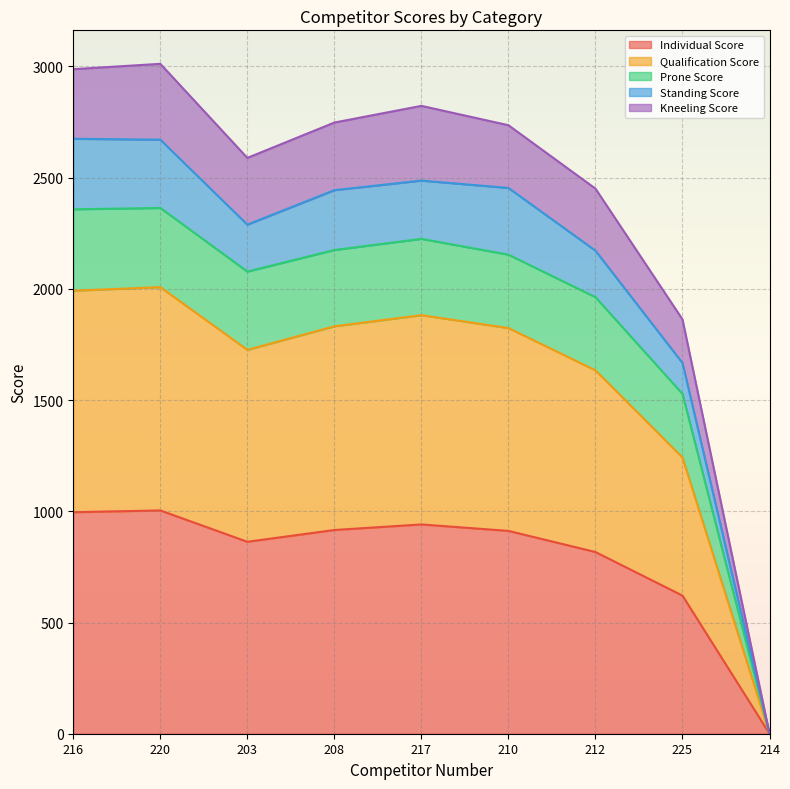

What is the label of the 7th point from the left?

212